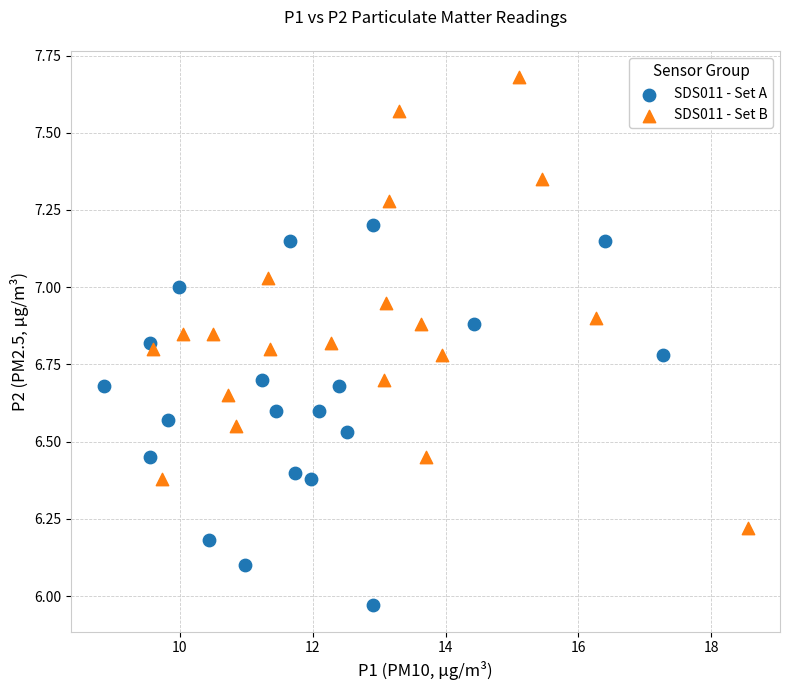

Which series contains the highest Y value?

SDS011 - Set B